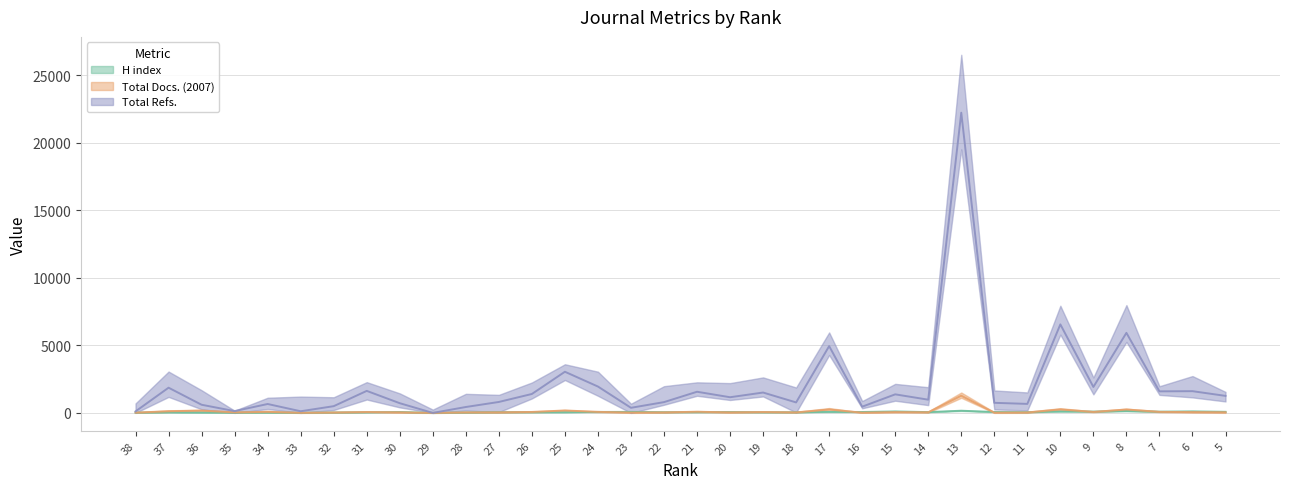

Between 8 and 19, which is larger?

8